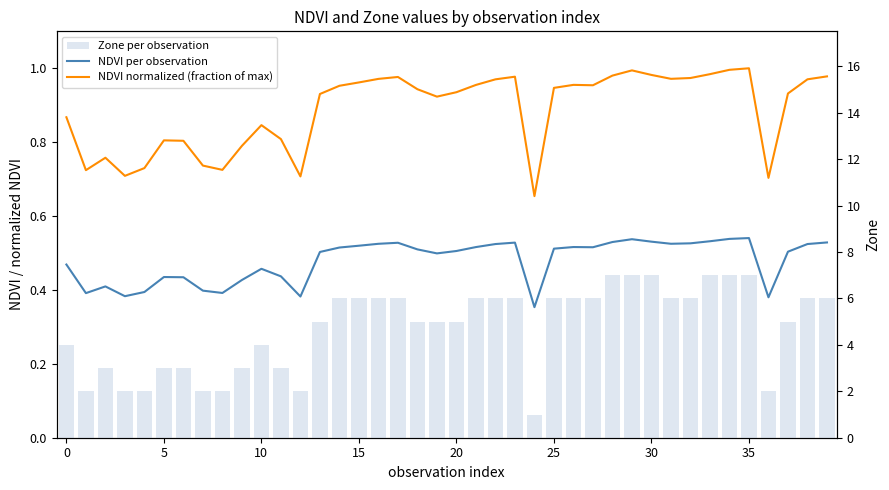

At how many categories does at least one series exceed 3?

27